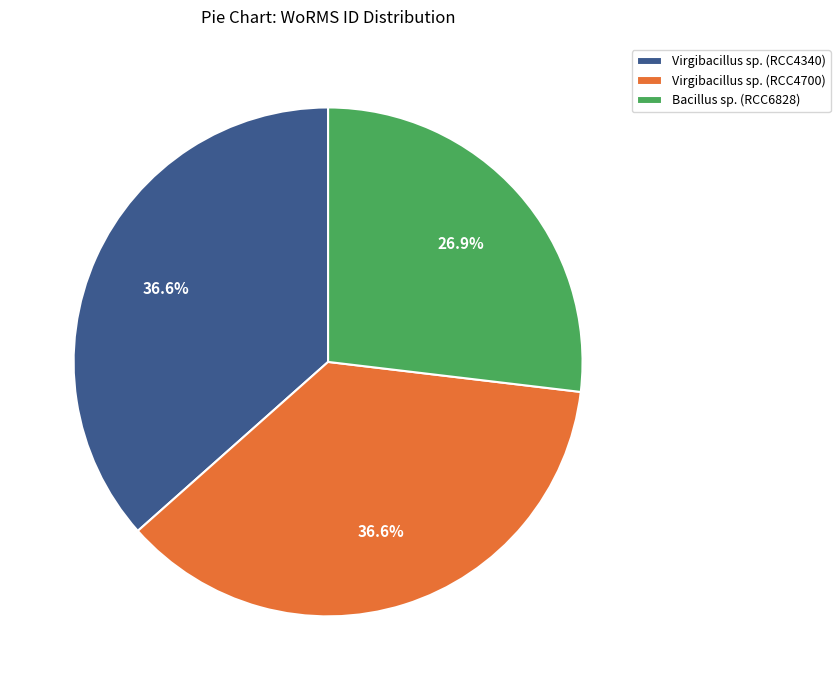

Which category has the smallest portion of the pie?

Bacillus sp. (RCC6828)